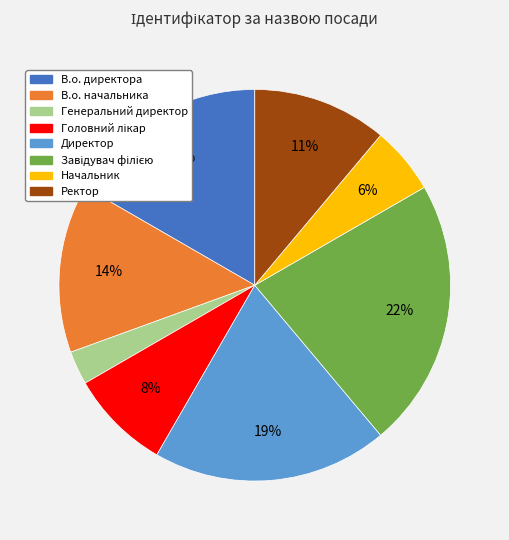

Is it true that Директор is 19% of the pie?

True